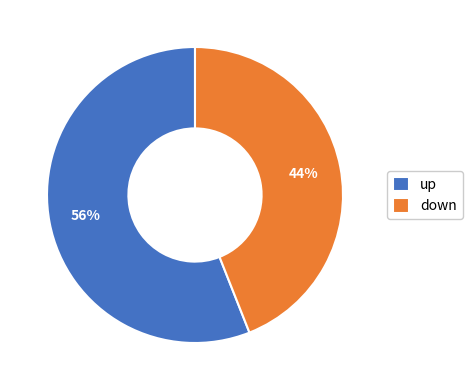

Which category has the smallest portion of the pie?

down